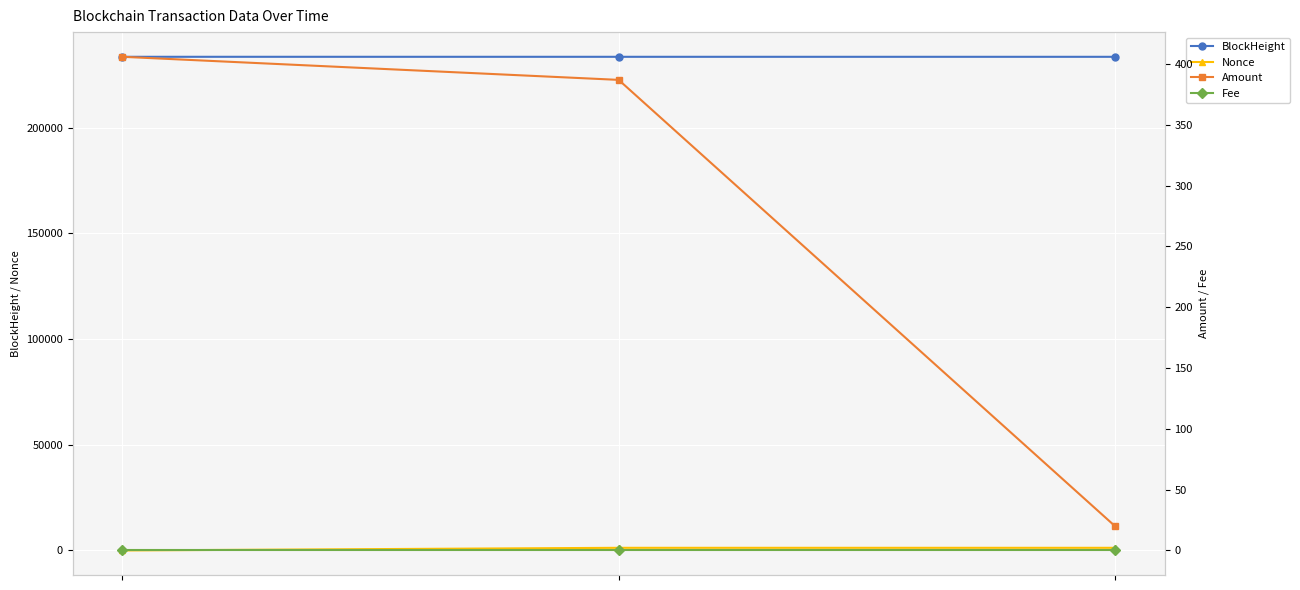

What is the sum of the Nonce values at 0 and 1?

1252.0